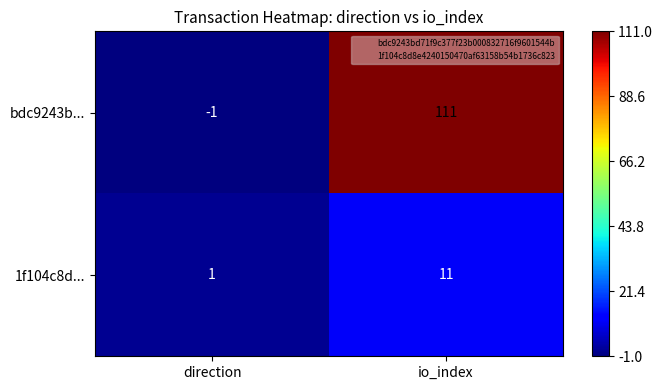

At which category does the chart reach its minimum across all series?

direction